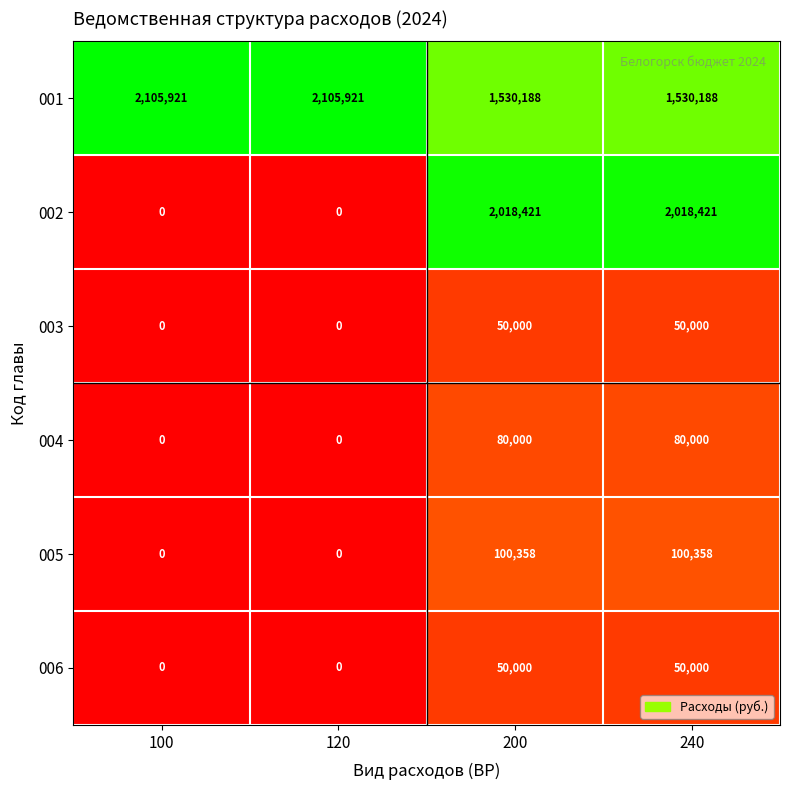

Reading right to left, list all the values displayed in this chart.

001: 240=1530188	200=1530188	120=2105921	100=2105921
002: 240=2018421	200=2018421	120=0	100=0
003: 240=50000	200=50000	120=0	100=0
004: 240=80000	200=80000	120=0	100=0
005: 240=100358	200=100358	120=0	100=0
006: 240=50000	200=50000	120=0	100=0